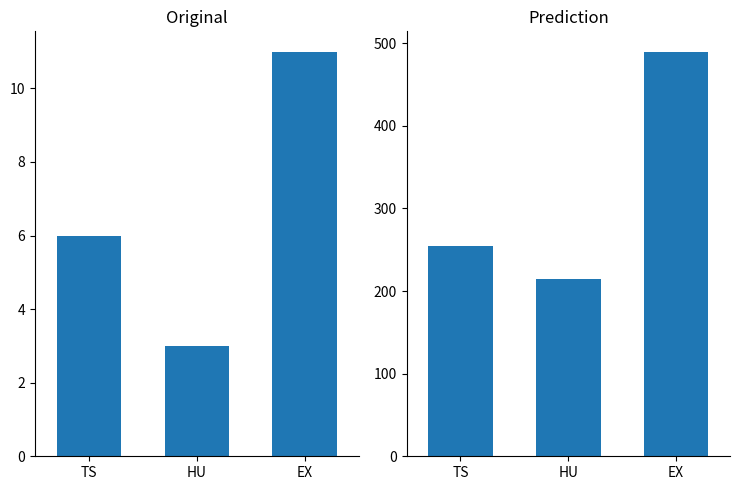

Between TS and HU, which series saw the biggest shift?

wind_sum